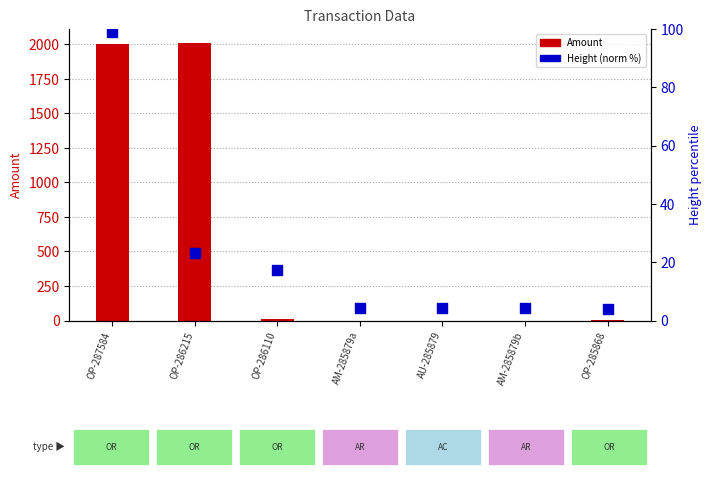

What is the total value across all series at OP-285868?

8.8